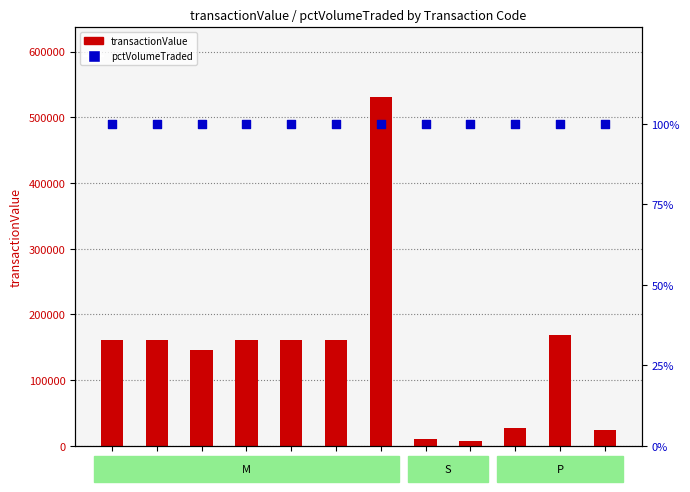

At which category is the sum across all series the highest?

M(7)